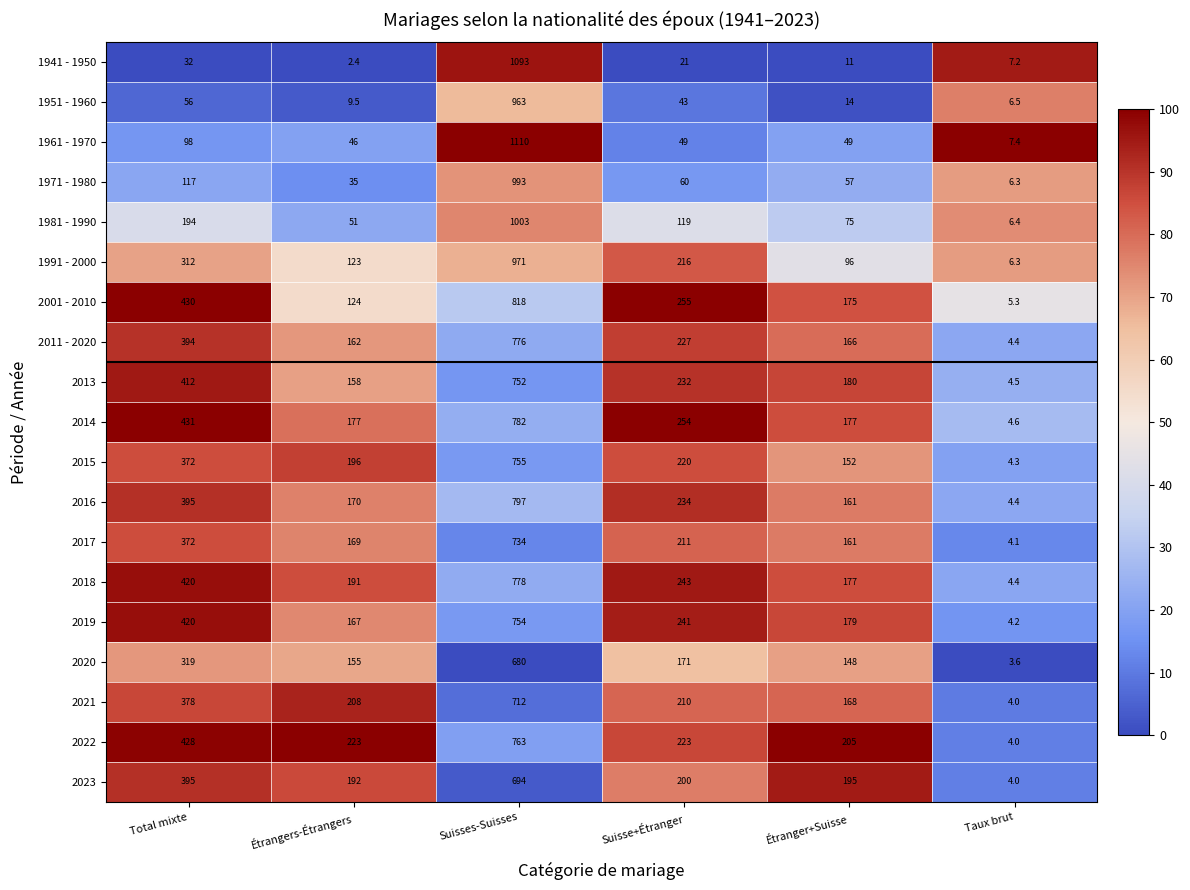

Which series has the largest range (max minus min)?

1961 - 1970